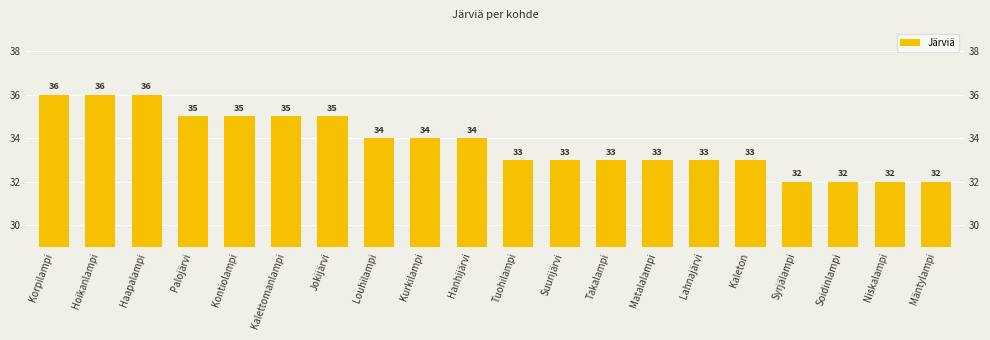

At which label is the value closest to 34?

Louhilampi